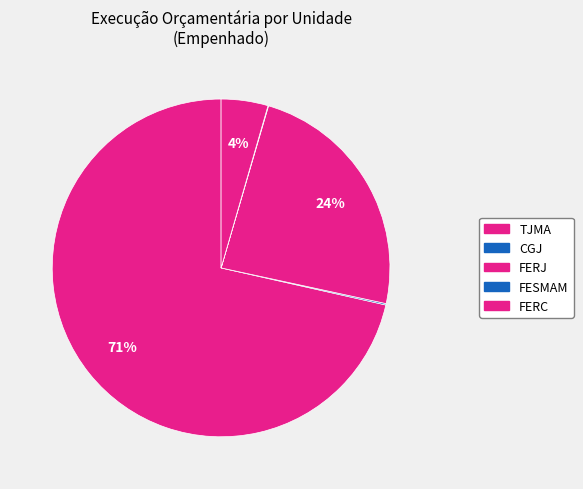

What is the ratio of the value at FERJ to the value at FESMAM?

478.7